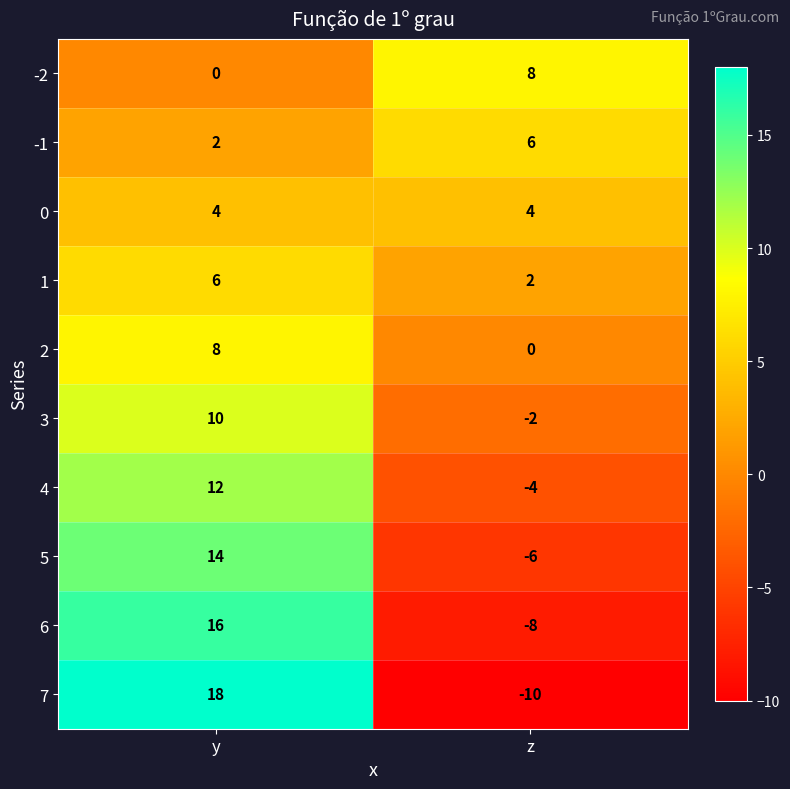

What is the approximate value of 3 at y?

10